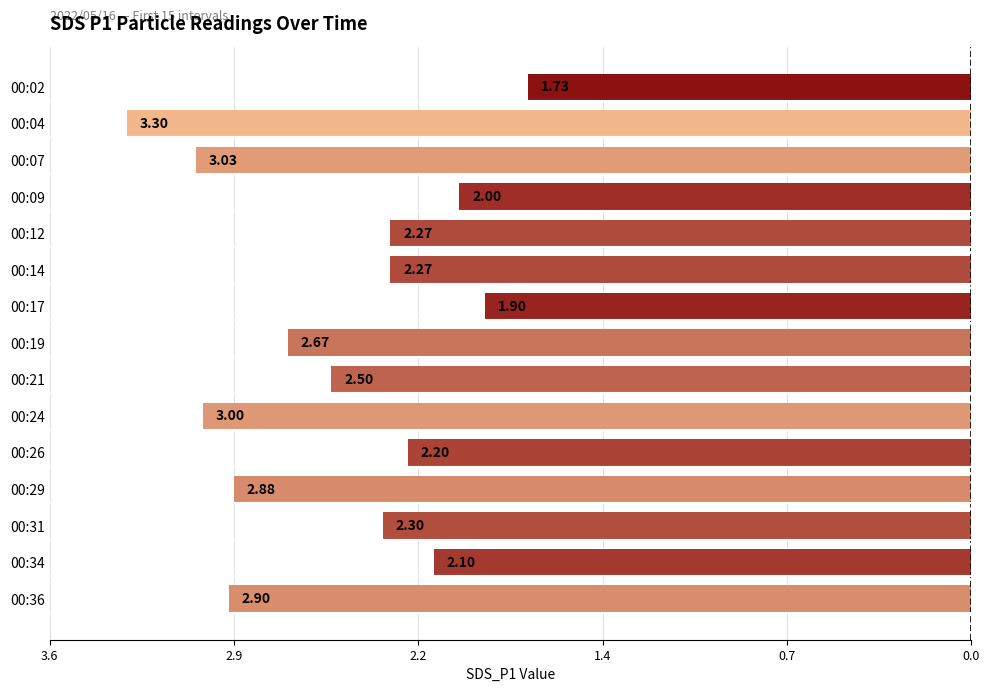

Does the chart contain any negative values?

Yes